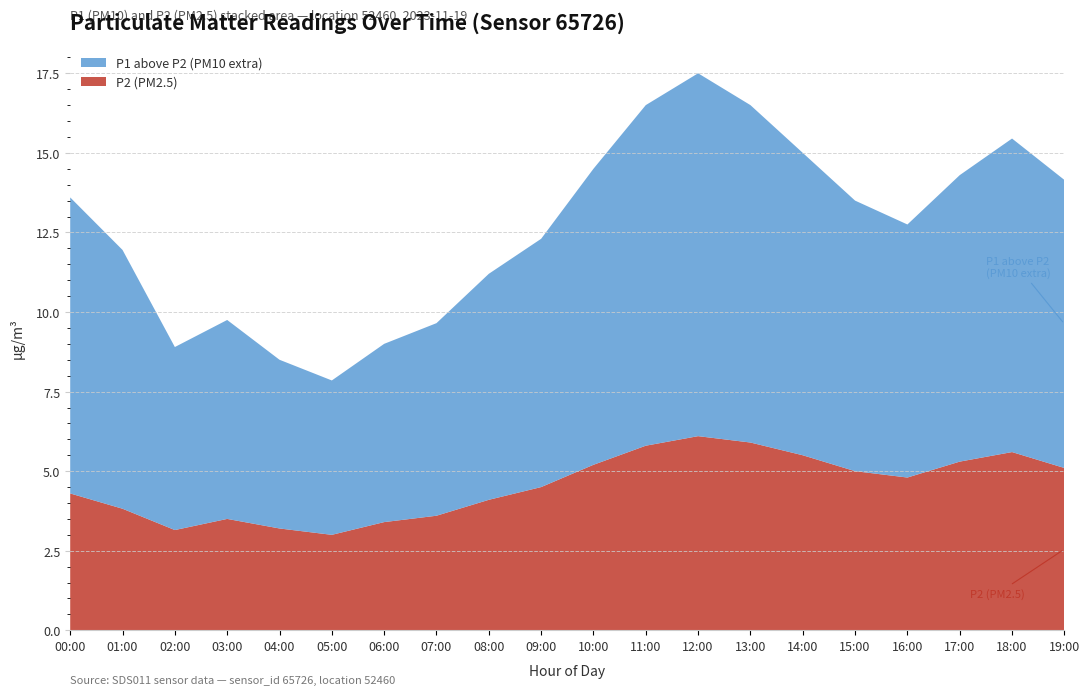

Reading left to right, extract all data points from this chart.

P2: 4.3	3.8	3.1	3.5	3.2	3.0	3.4	3.6	4.1	4.5	5.2	5.8	6.1	5.9	5.5	5.0	4.8	5.3	5.6	5.1
P1 above P2: 9.3	8.1	5.8	6.2	5.3	4.8	5.6	6.0	7.1	7.8	9.3	10.7	11.4	10.6	9.5	8.5	8.0	9.0	9.8	9.1